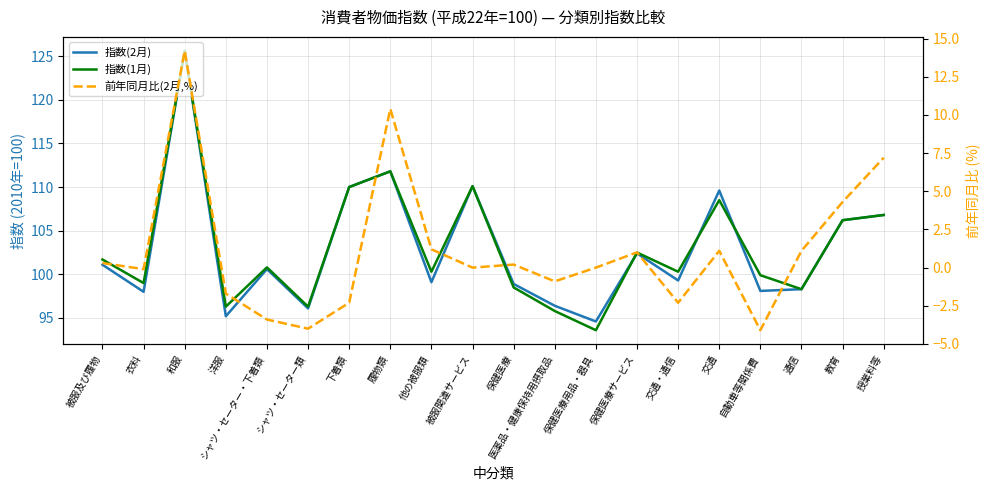

What is the minimum value shown in the chart?

-4.1